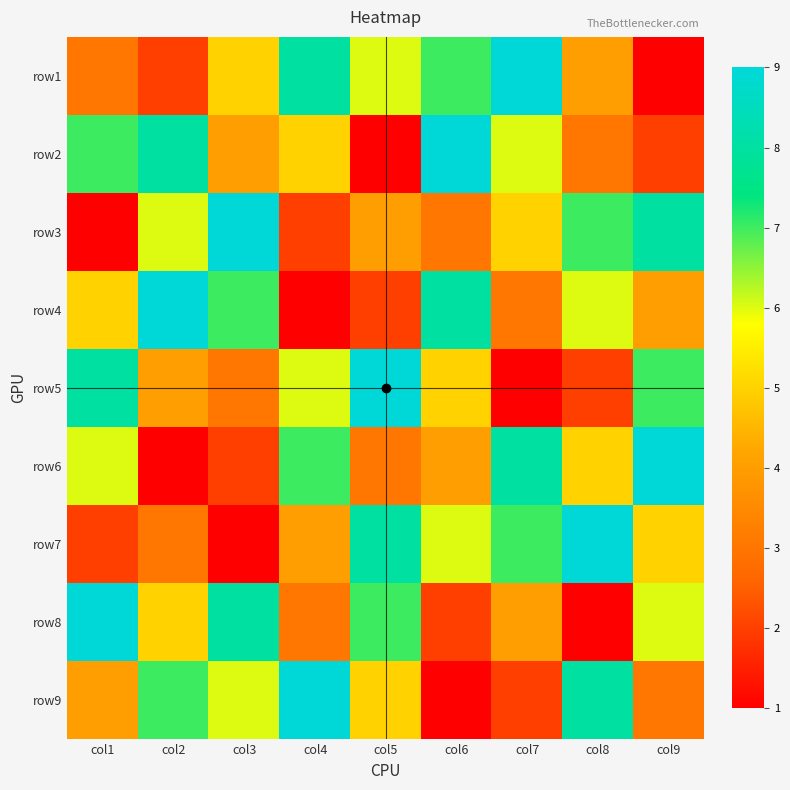

Which has a higher value, col5 or col2?

col5